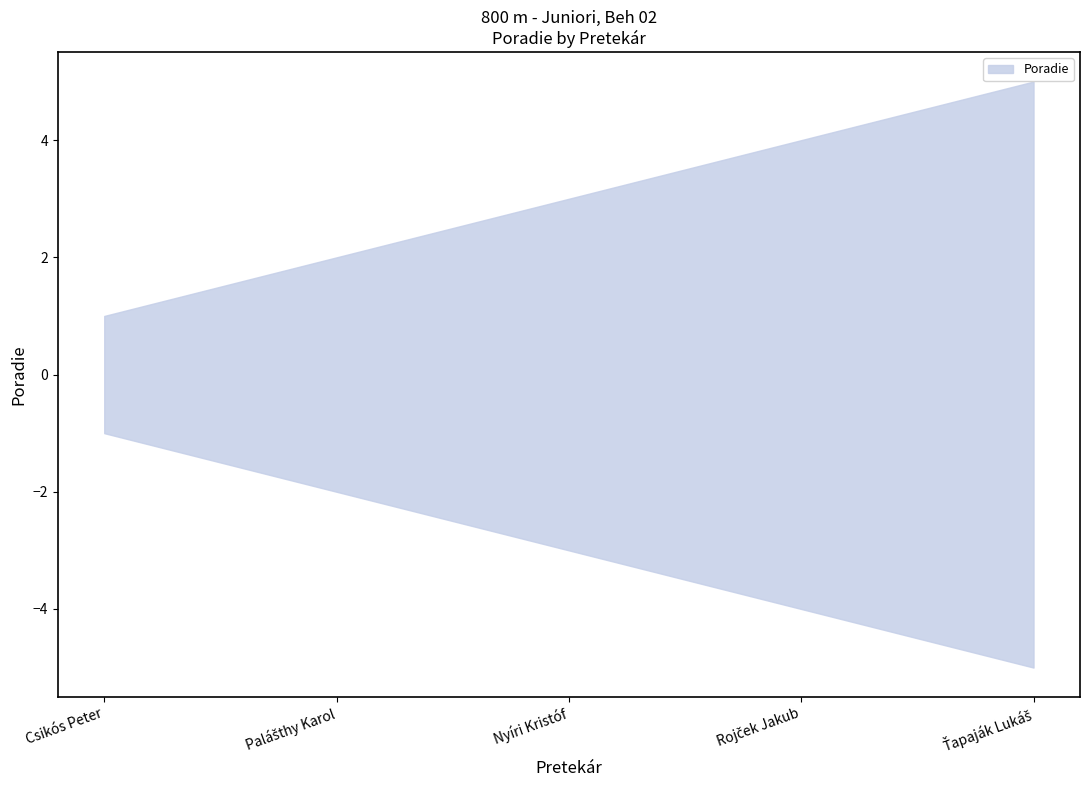

Count the number of values greater than 3.

2